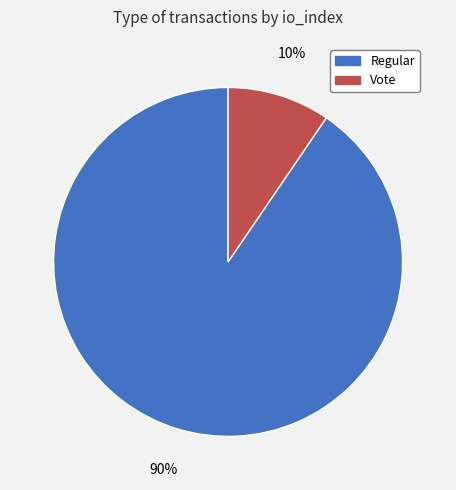

Combined, do Regular and Vote account for over 50%?

Yes